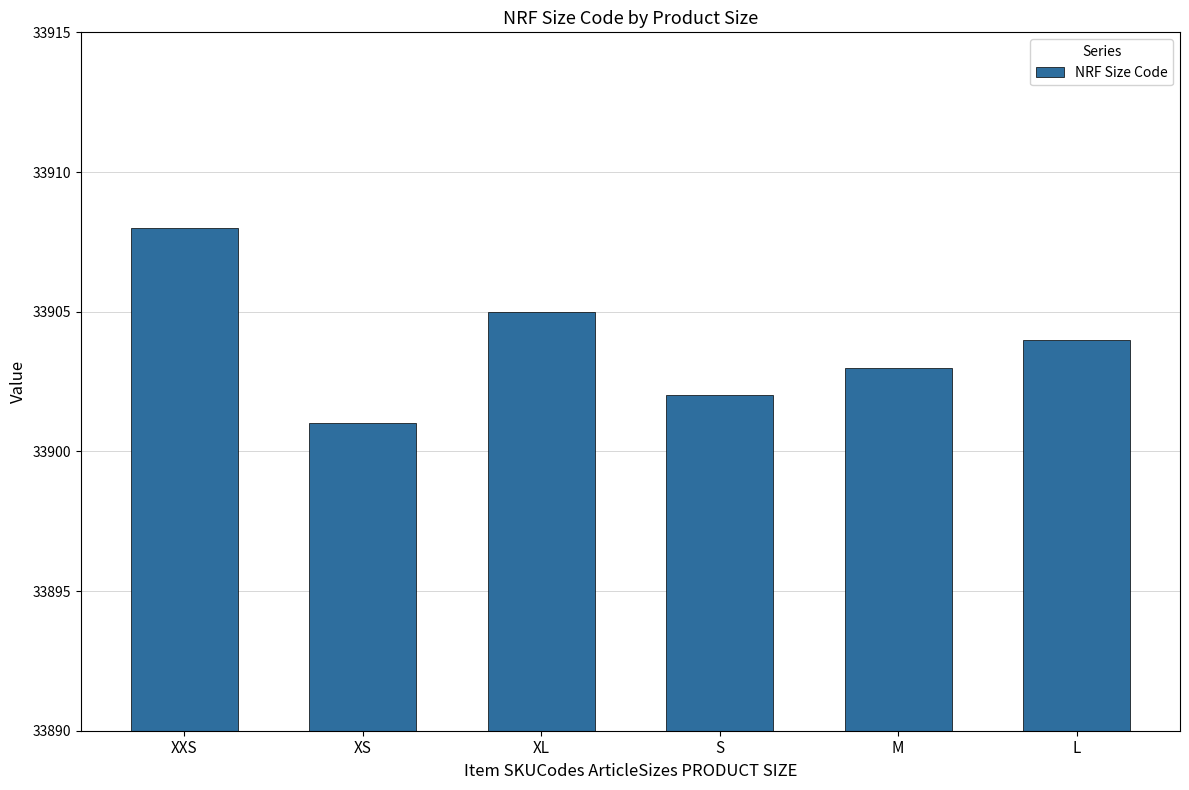

What is the minimum value shown in the chart?

33901